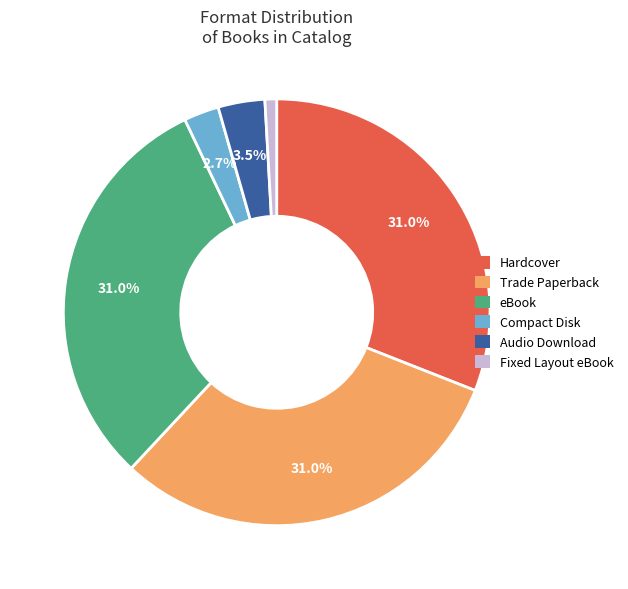

How much of the chart is everything except Compact Disk?

97.3%